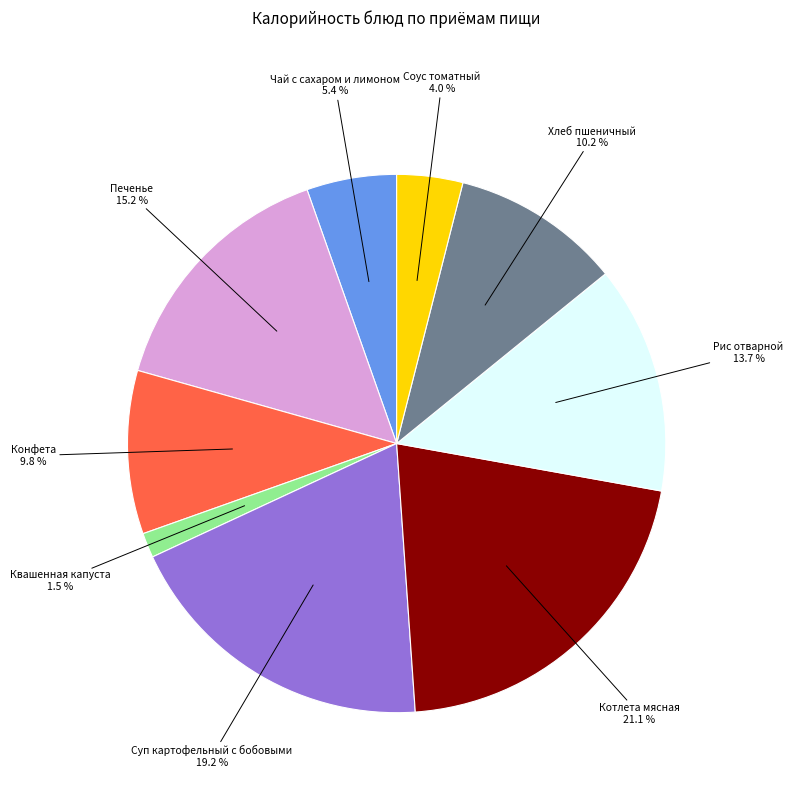

Is there a majority slice in this chart?

No